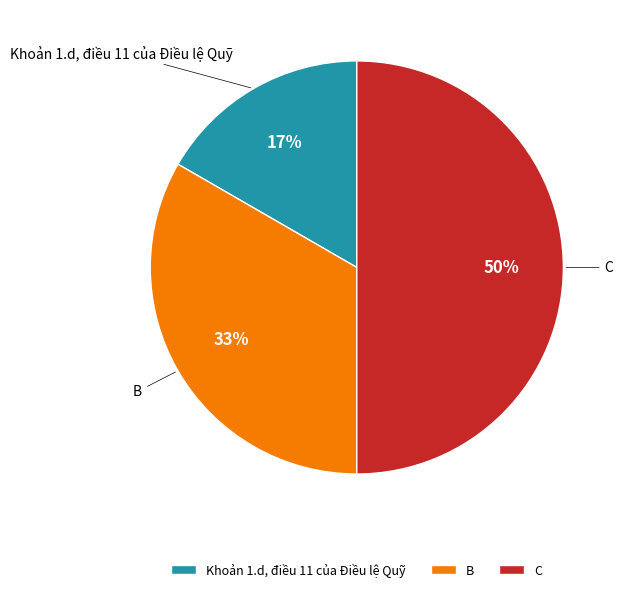

Which category has the smallest portion of the pie?

Khoản 1.d, điều 11 của Điều lệ Quỹ